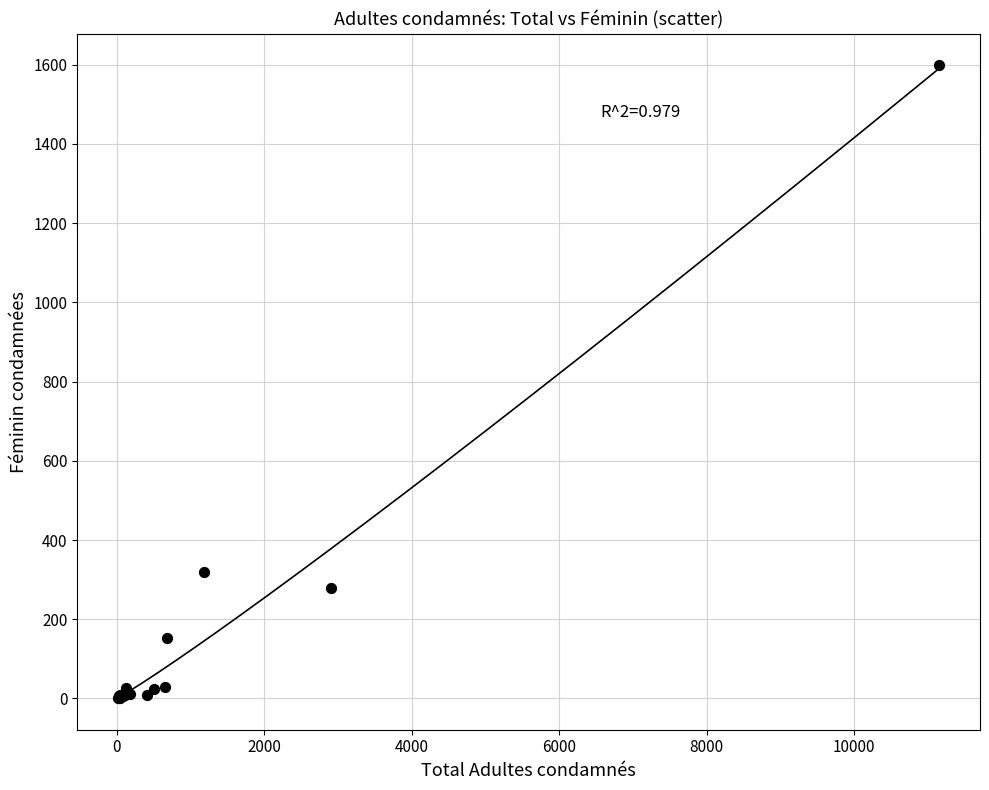

What Y value in the scatter plot is closest to 800?

319